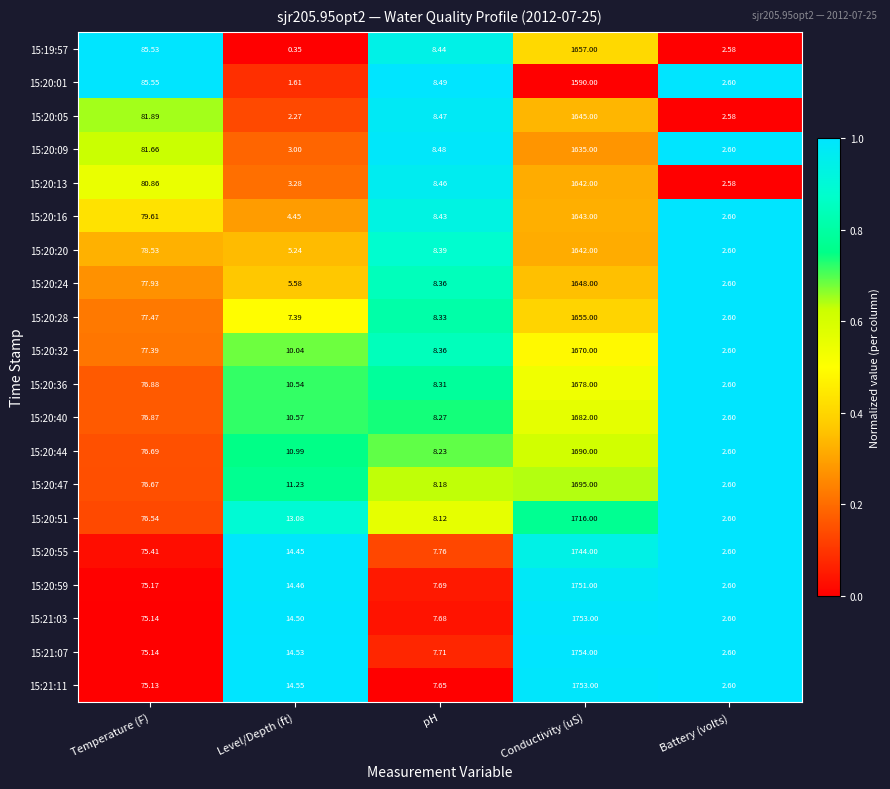

At which category is the sum across all series the highest?

Conductivity (uS)